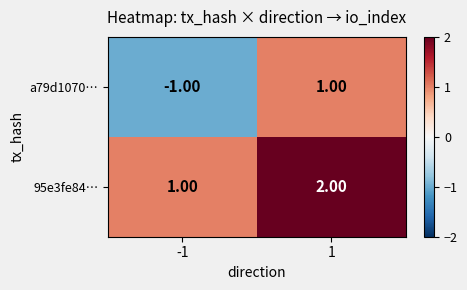

Which series changed the most between -1 and 1?

a79d1070…